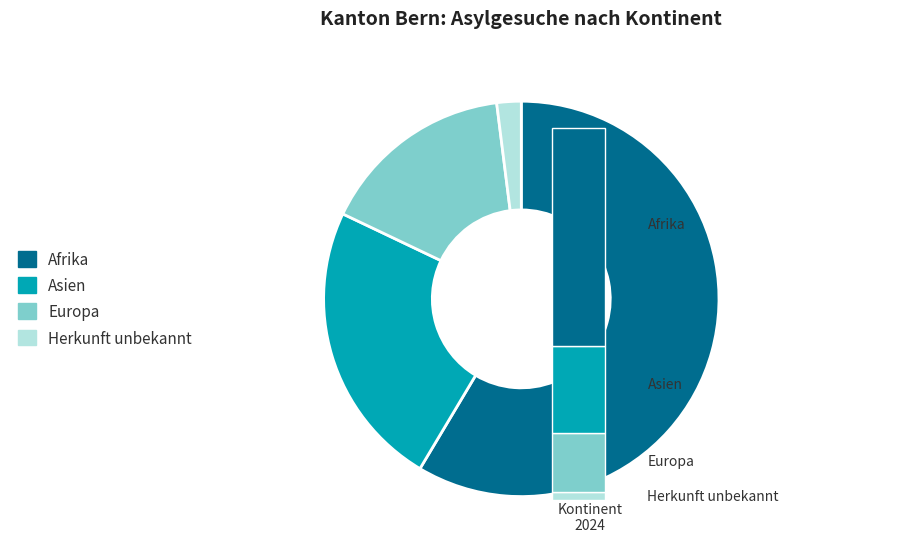

Is it true that Afrika is 71% of the pie?

False